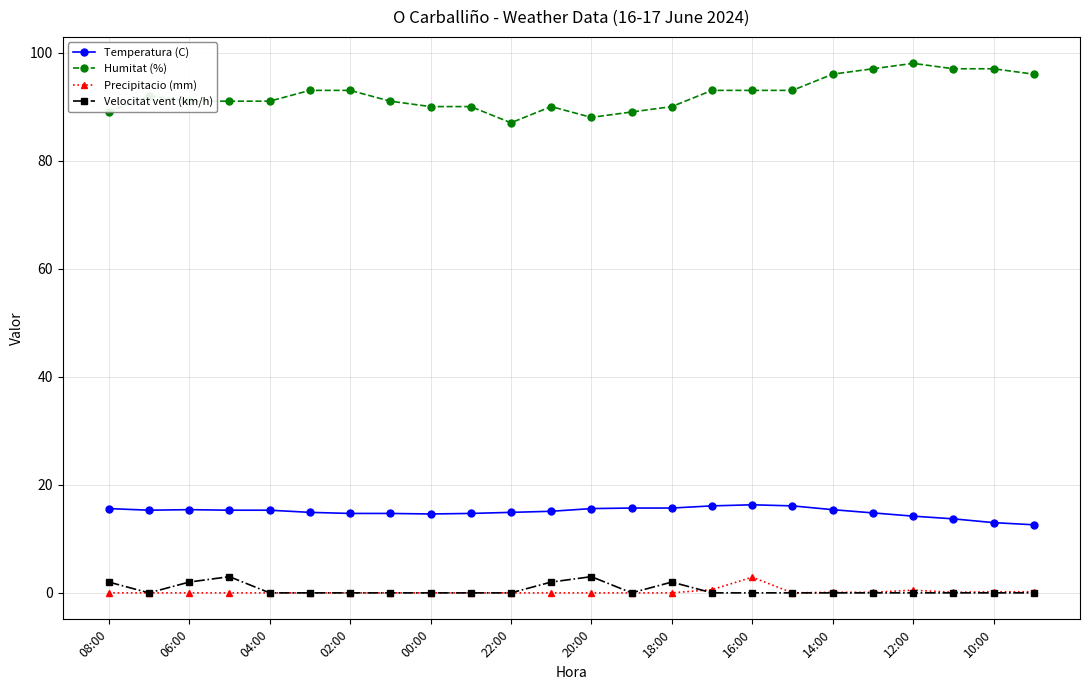

True or false: Humitat (%) and Temperatura (C) cross at least once.

False